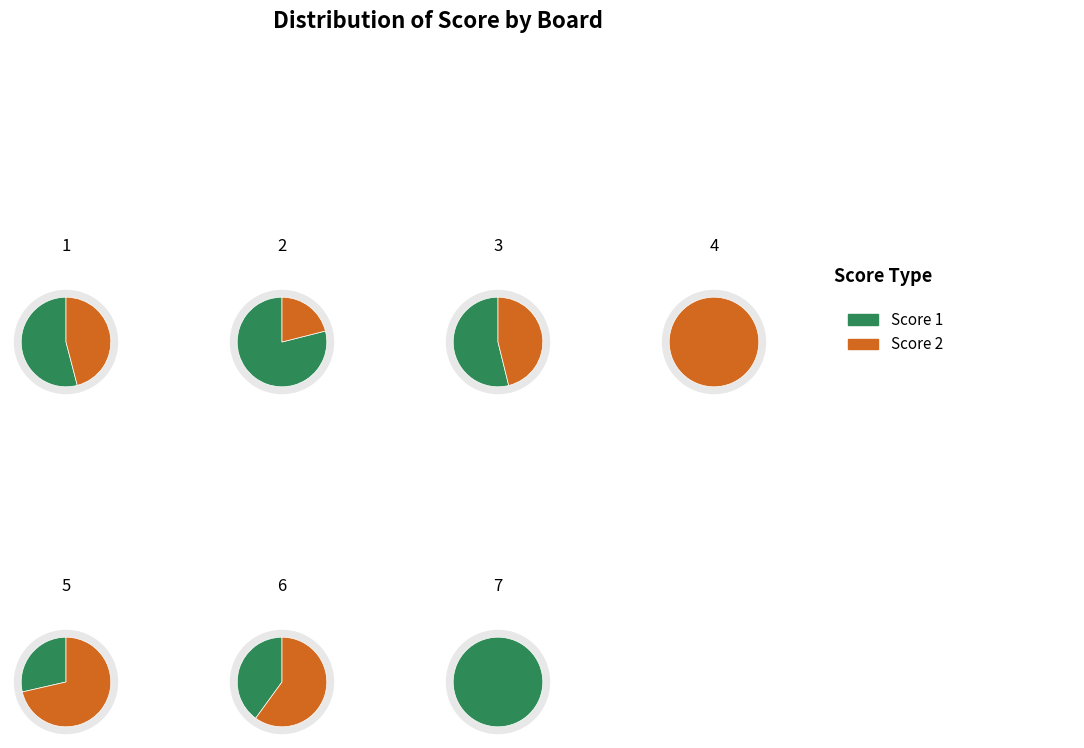

The 2 slice represents 4% of the pie. True or false?

True